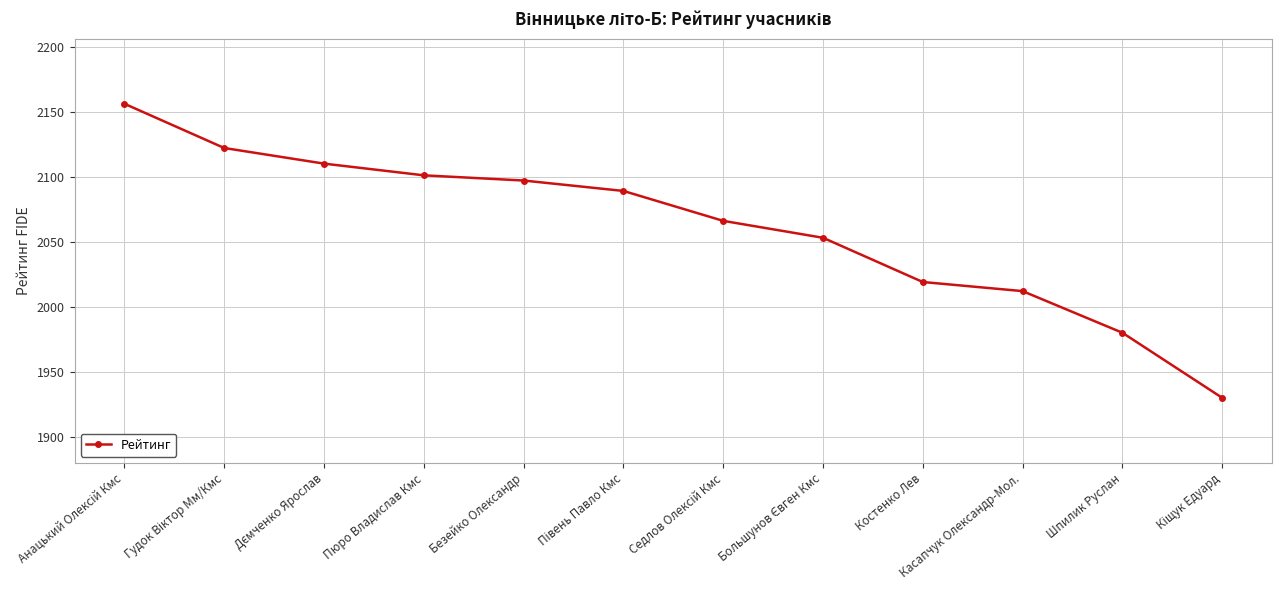

How many values are below 2089?

6